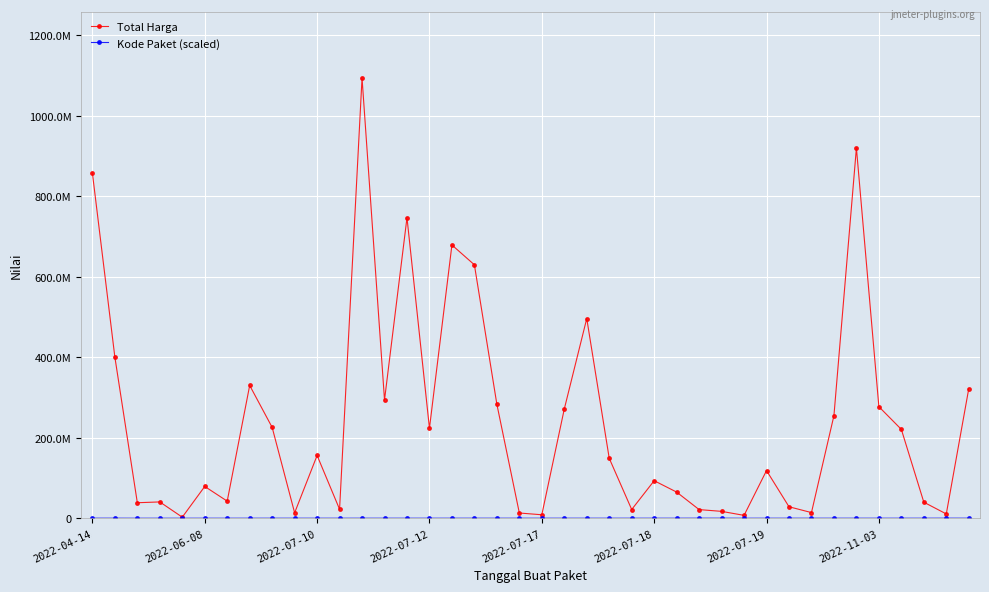

Reading left to right, transcribe all the data shown in this chart.

Total Harga: 857770500.0	400500000.0	38544000.0	40550000.0	2679000.0	79000000.0	42486000.0	330000000.0	225750000.0	13466500.0	155986000.0	22275000.0	1093846000.0	293741000.0	746805000.0	223629500.0	679016000.0	629728436.0	283140000.0	13022100.0	8631250.0	271400000.0	496250000.0	149000000.0	21700000.0	93284332.0	65000000.0	21500000.0	17100000.0	7146000.0	118464000.0	28544000.0	14069600.0	255000000.0	920200000.0	277200000.0	220764000.0	39850000.0	10700000.0	322000000.0
Kode Paket (scaled): 152478.8	158148.7	58131.3	74584.8	76941.7	81005.3	82408.1	107178.9	107198.5	108143.4	108145.5	108149.2	109942.3	109961.2	110262.3	112113.4	112199.6	112215.1	113640.2	114278.8	114284.0	114367.2	114765.4	114768.0	115241.7	115405.2	116329.2	192653.8	192671.2	74588.1	108144.4	108145.8	108147.3	108157.1	108636.8	114741.7	114772.1	115216.7	191436.9	192334.1